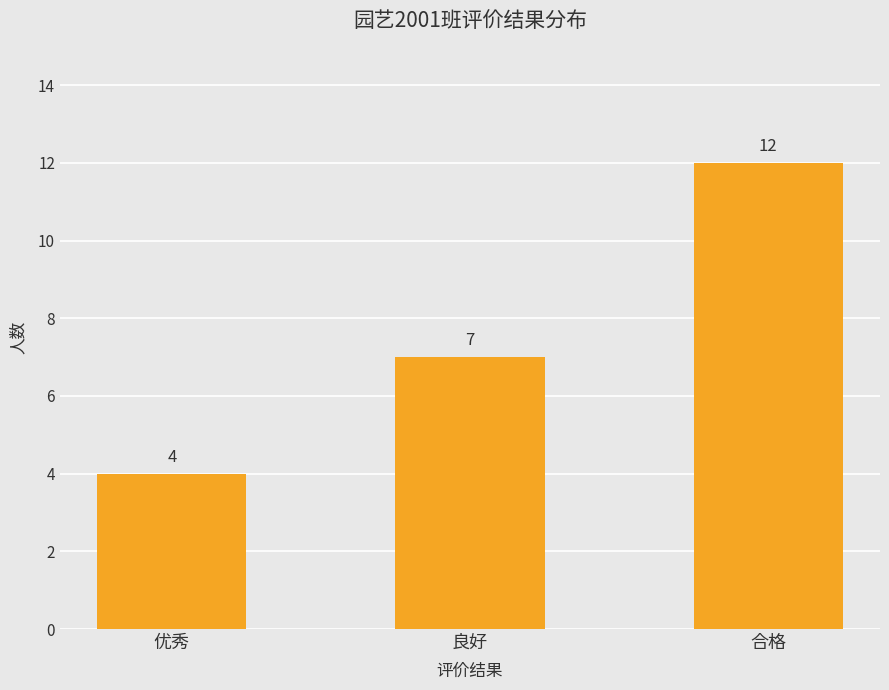

Reading right to left, extract all data points from this chart.

合格=12	良好=7	优秀=4